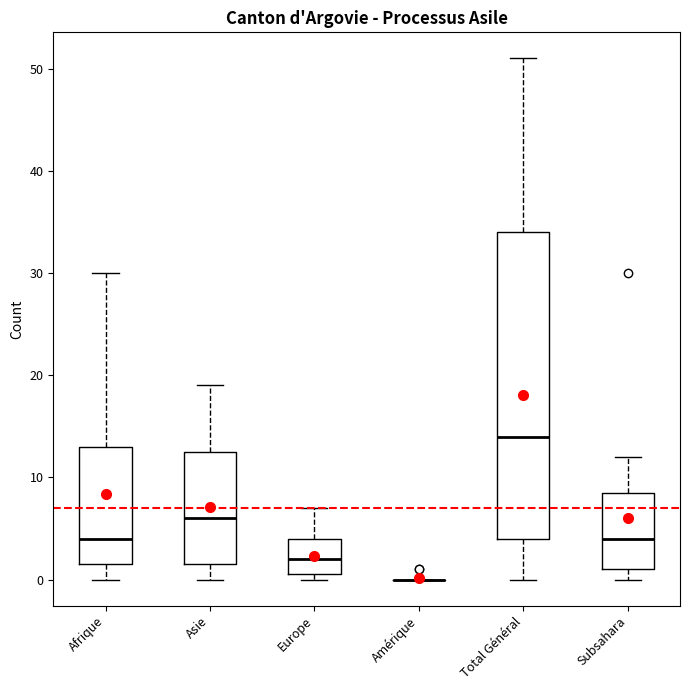

Where is the lower edge of the box for Europe on the y-axis? The values are not printed on the chart, so give them approximately, as read against the axis.

1